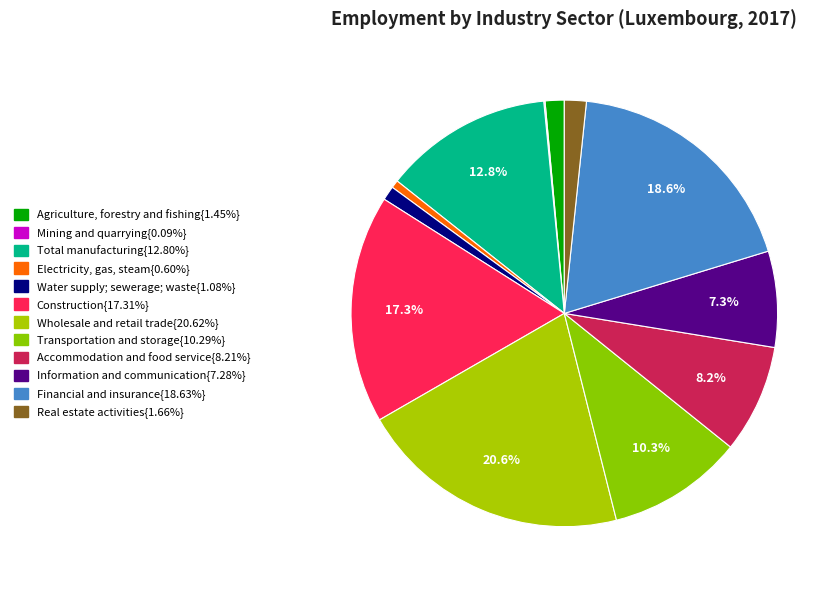

How many segments does this pie chart have?

12